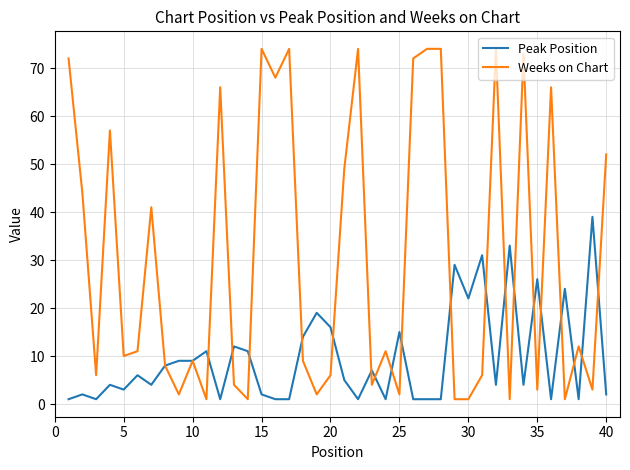

At how many categories does at least one series exceed 63?

12